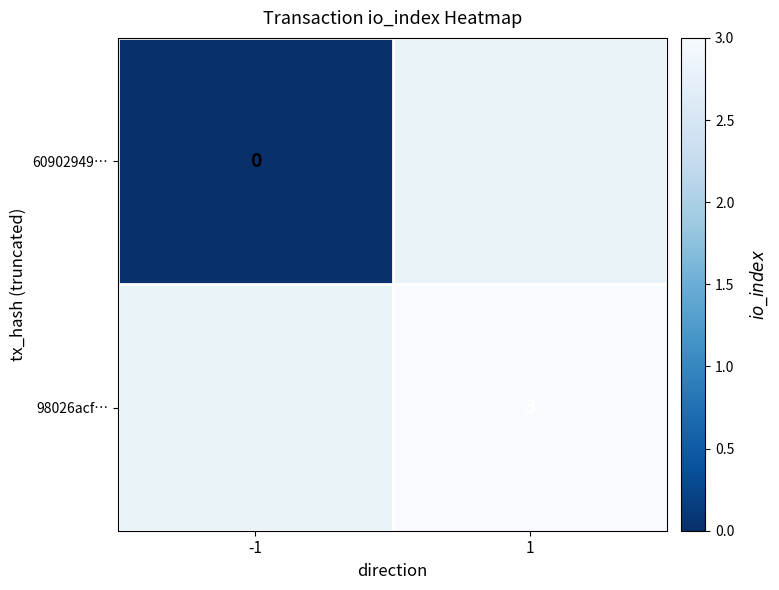

The 98026acf… series shows 3 at 1. True or false?

True